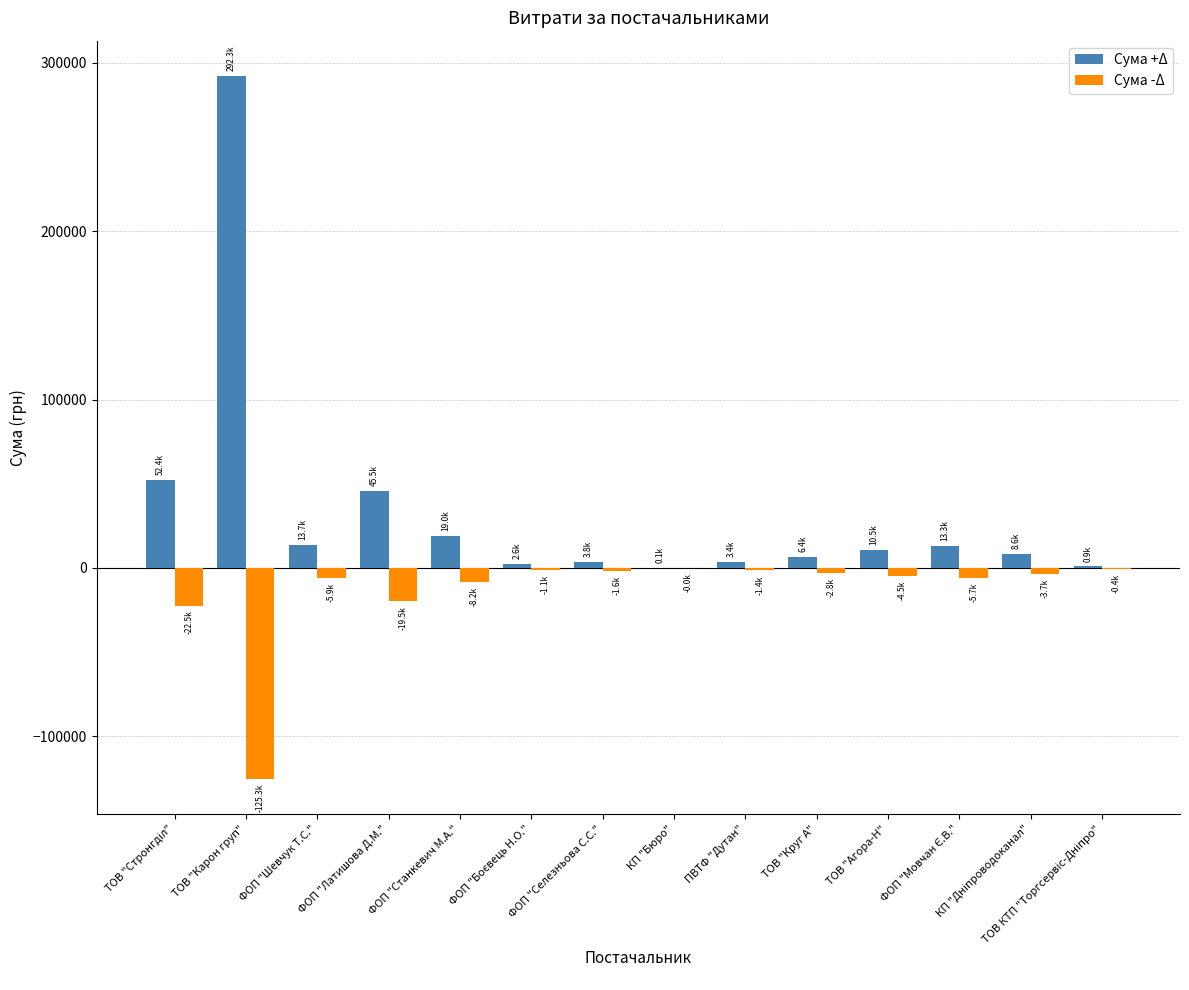

Read the Сума -Δ value at ФОП "Шевчук Т.С.".

-5861.4